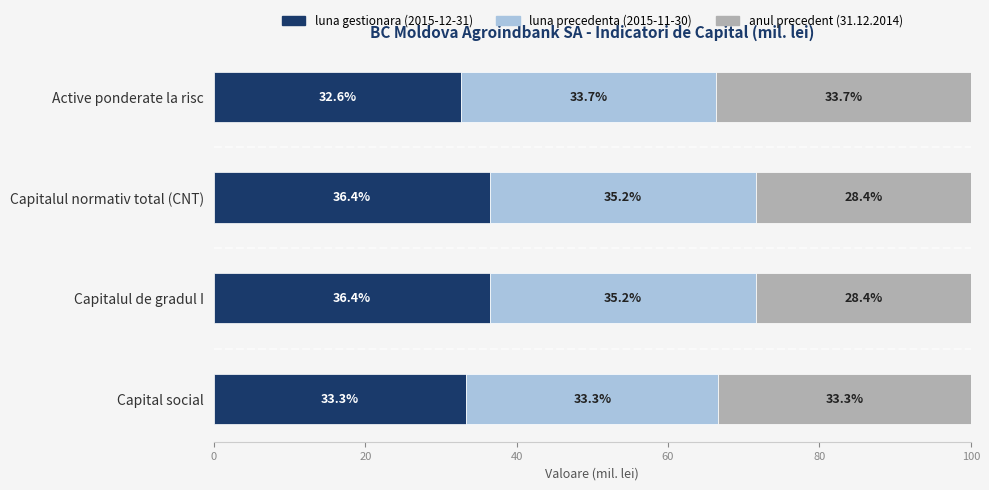

What is the highest value of the luna gestionara (2015-12-31) series?

36.4